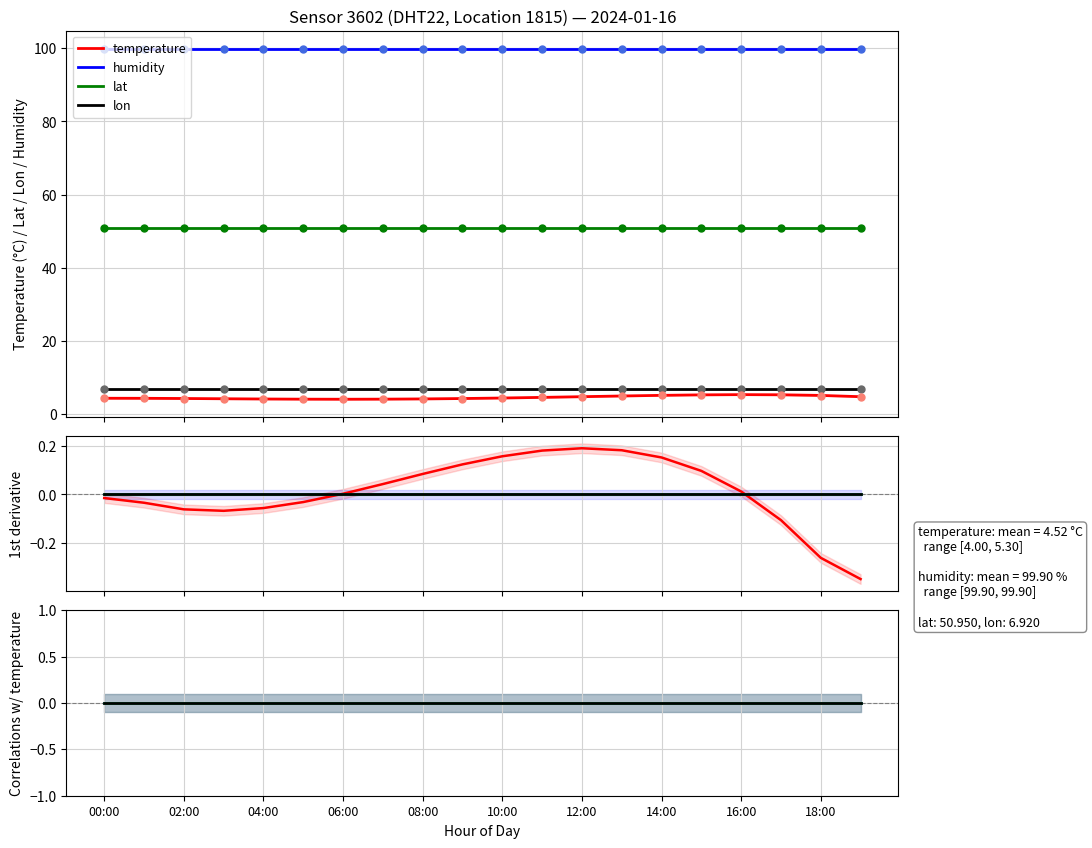

At which label does temperature reach its minimum?

06:00